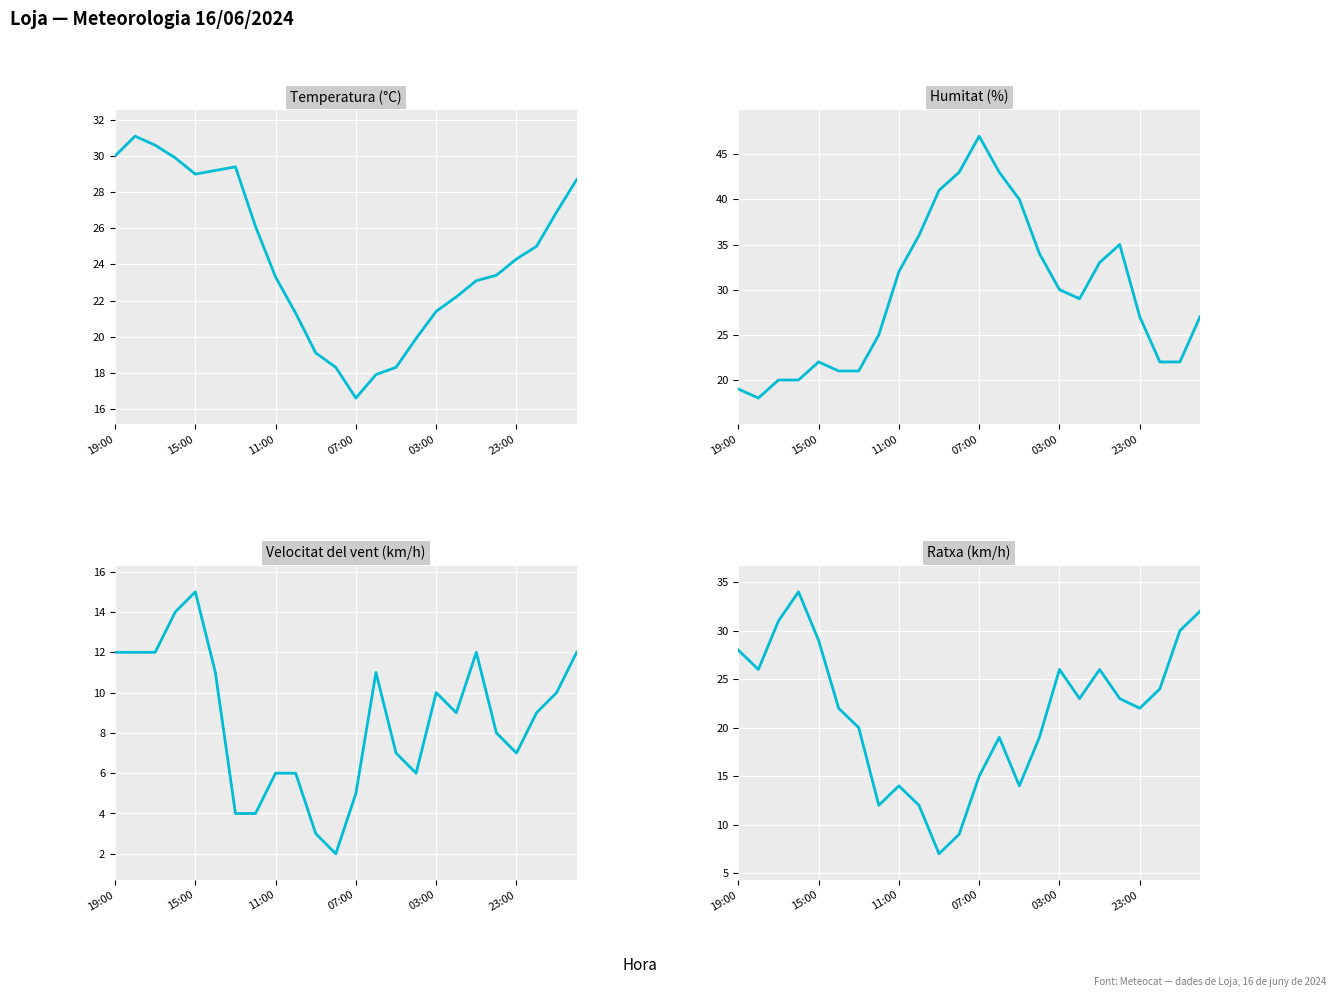

True or false: Ratxa (km/h) and Velocitat del vent (km/h) intersect in this chart.

False